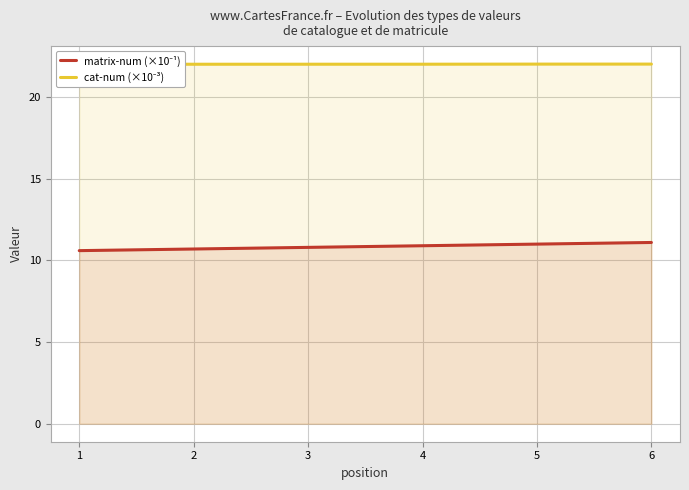

What is the total value across all series at 3?

32.8